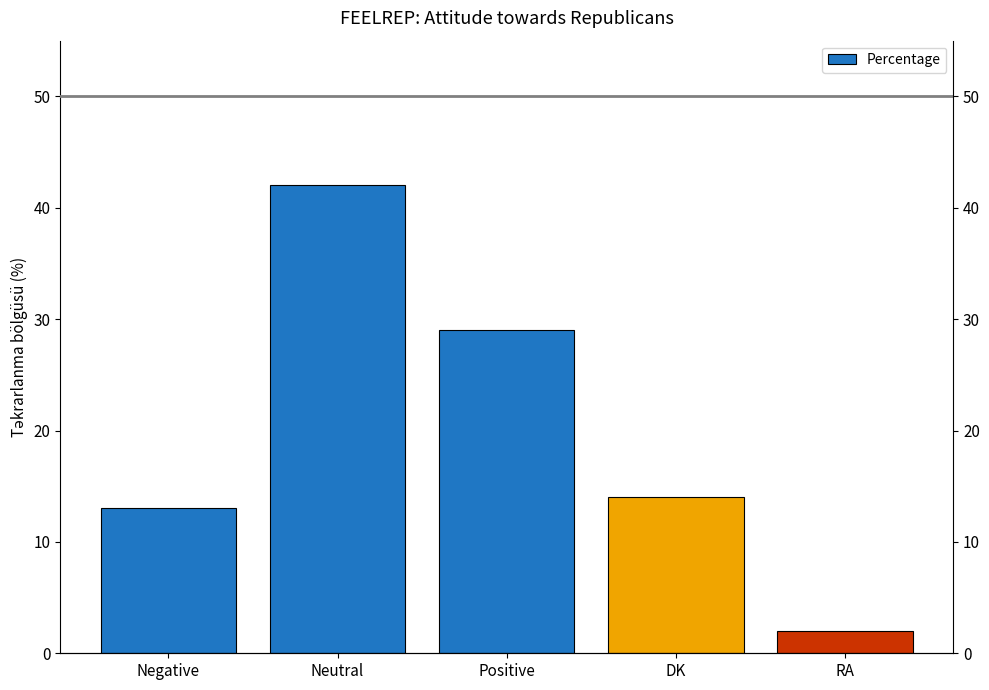

List the labels in order of value, smallest first.

RA, Negative, DK, Positive, Neutral